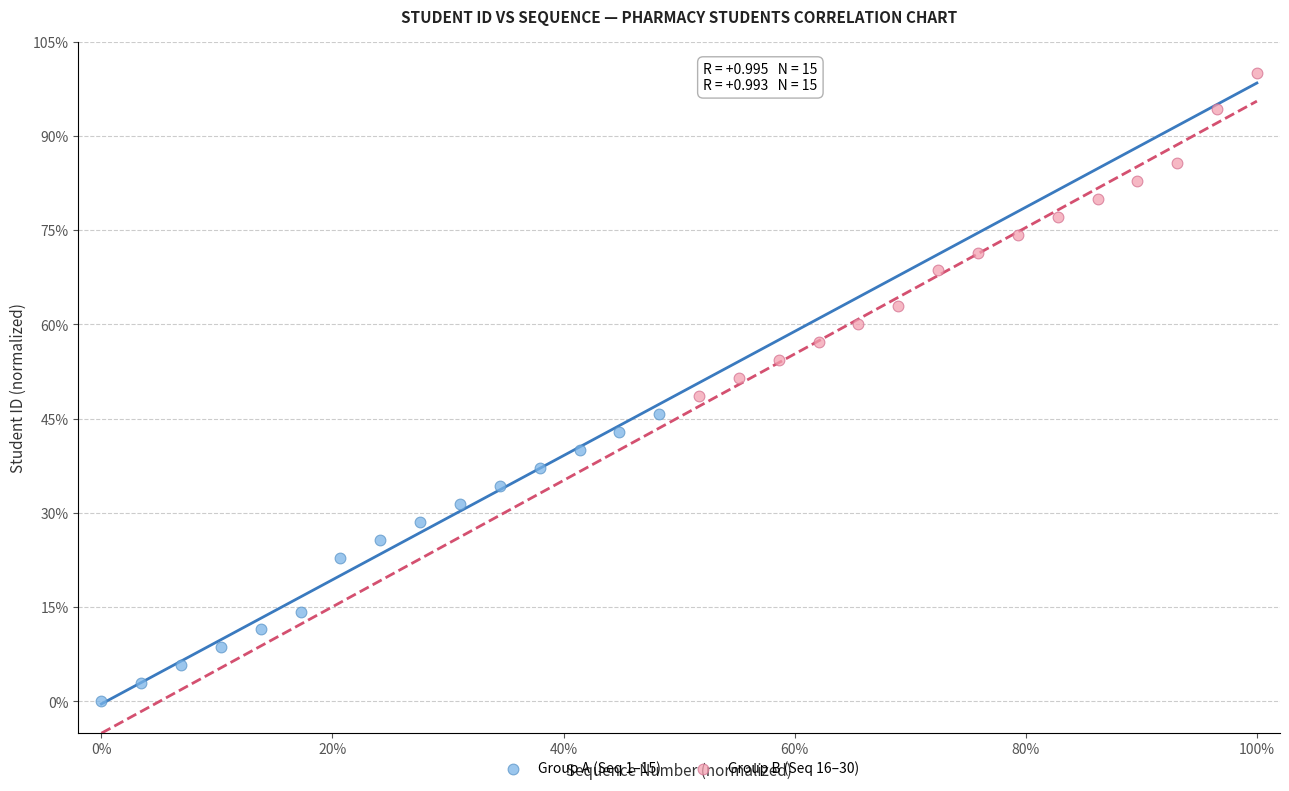

Which series contains the highest Y value?

Group B (Seq 16–30)